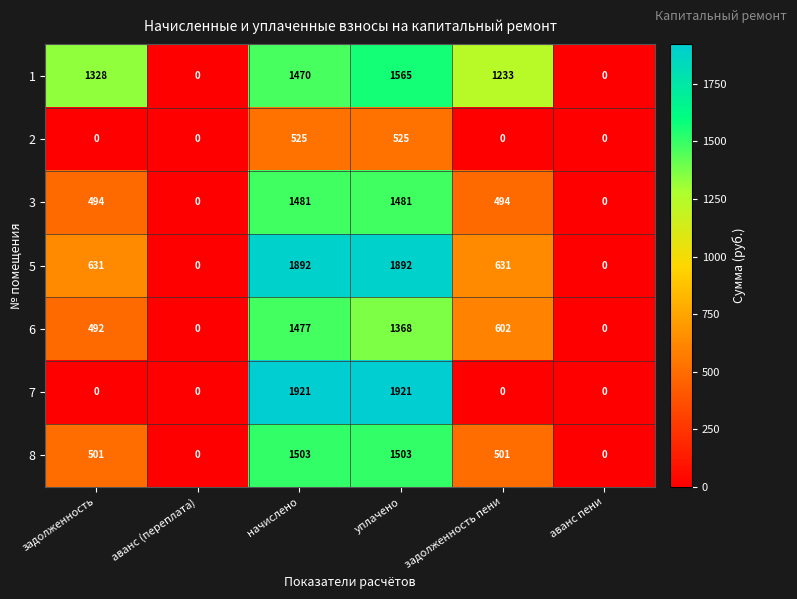

List the series in order of their peak value, highest first.

7, 5, 1, 8, 3, 6, 2